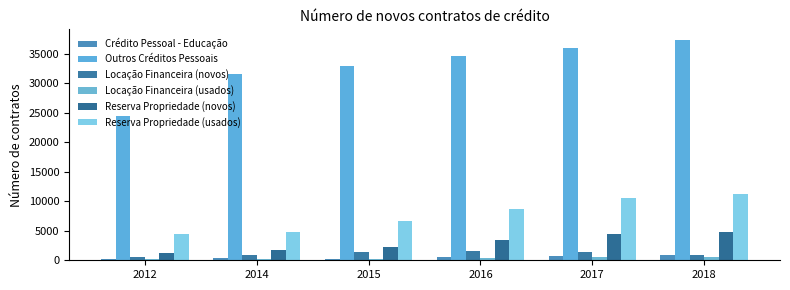

Reading left to right, what are all the values shown in this chart?

Crédito Pessoal - Educação: 2012=182	2014=365	2015=180	2016=575	2017=739	2018=861
Outros Créditos Pessoais: 2012=24395	2014=31590	2015=33007	2016=34679	2017=35972	2018=37297
Locação Financeira (novos): 2012=585	2014=925	2015=1394	2016=1506	2017=1354	2018=902
Locação Financeira (usados): 2012=196	2014=265	2015=291	2016=427	2017=496	2018=511
Reserva Propriedade (novos): 2012=1216	2014=1684	2015=2175	2016=3471	2017=4525	2018=4811
Reserva Propriedade (usados): 2012=4380	2014=4819	2015=6582	2016=8715	2017=10524	2018=11247